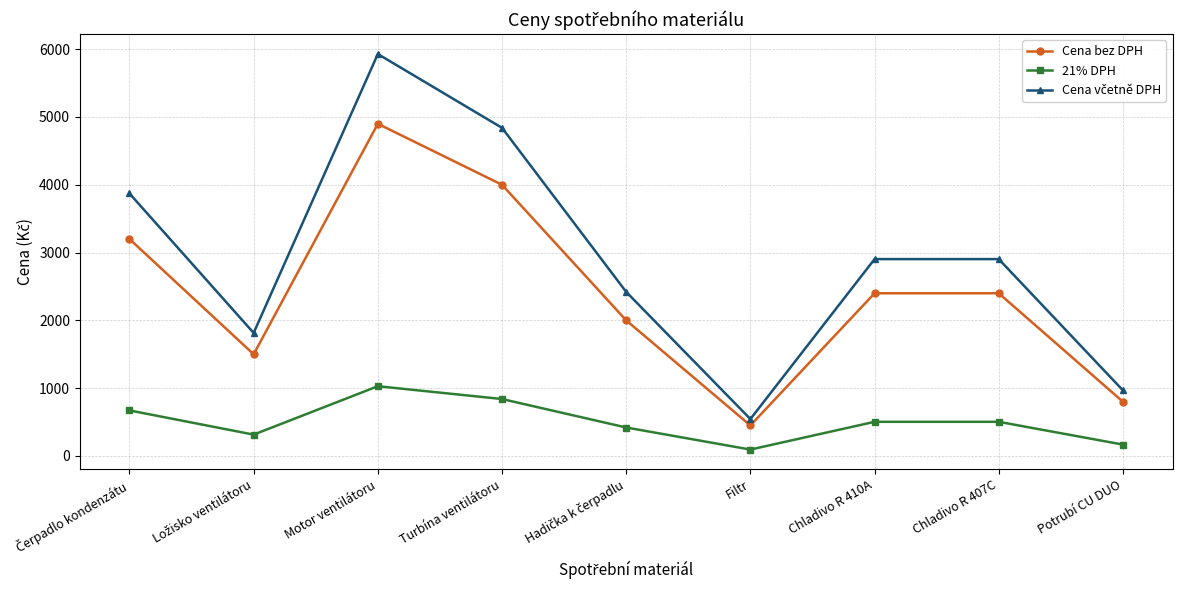

The value of Cena bez DPH at Turbína ventilátoru is 4000.0. True or false?

True